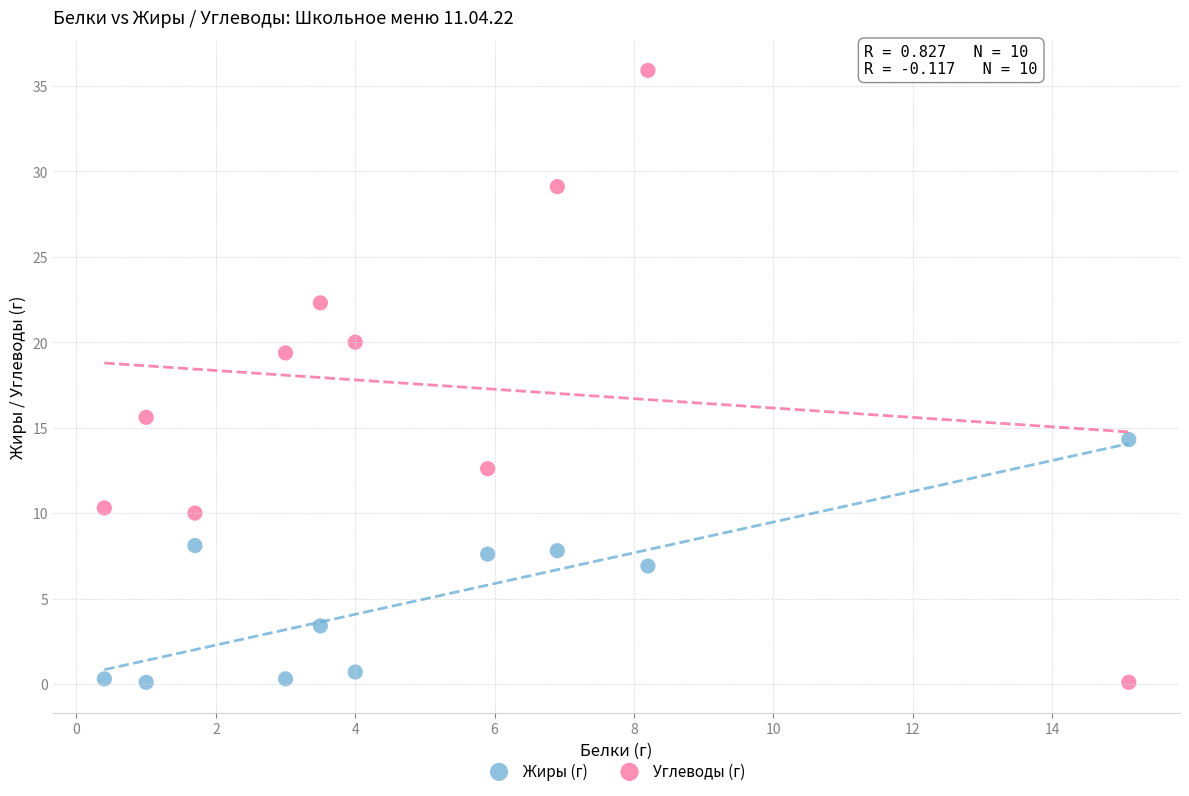

Across all data points, what is the range of X values (max minus min)?

14.7